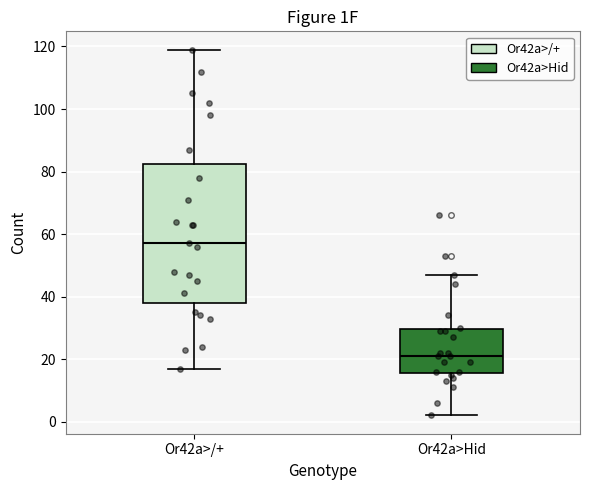

Which box's median line is the lowest?

Or42a>Hid